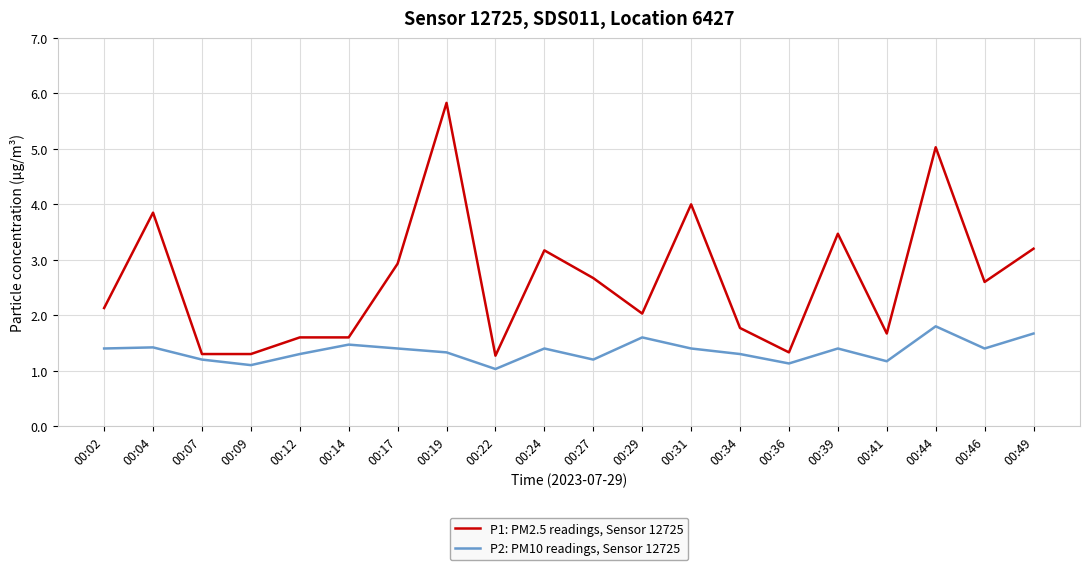

Is this an area chart (filled region under the line)?

No